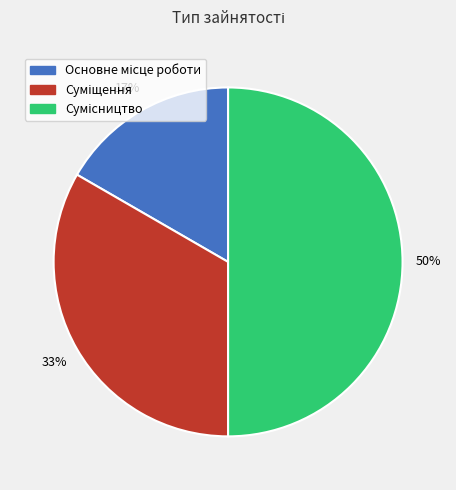

How many slices are in this pie chart?

3